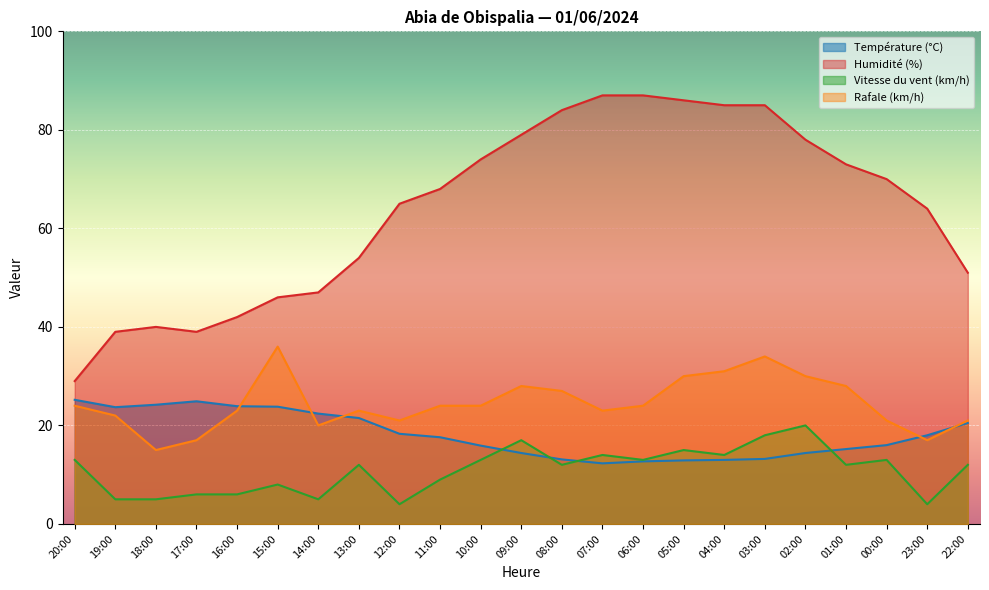

Rank the categories by Température (°C) value from highest to lowest.

20:00, 17:00, 18:00, 16:00, 15:00, 19:00, 14:00, 13:00, 22:00, 12:00, 23:00, 11:00, 00:00, 10:00, 01:00, 09:00, 02:00, 03:00, 08:00, 04:00, 05:00, 06:00, 07:00